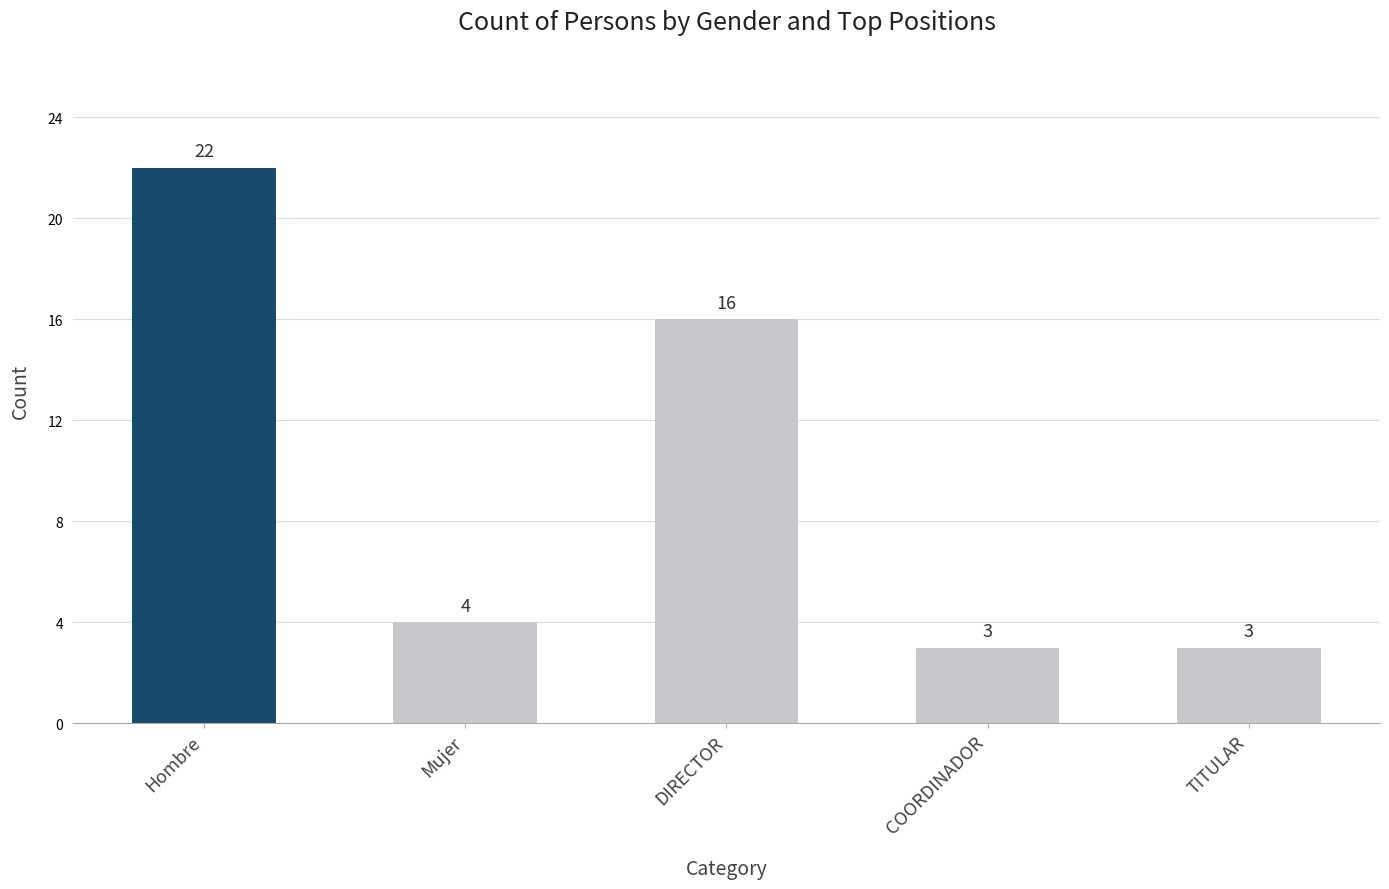

What is the maximum value shown in the chart?

22